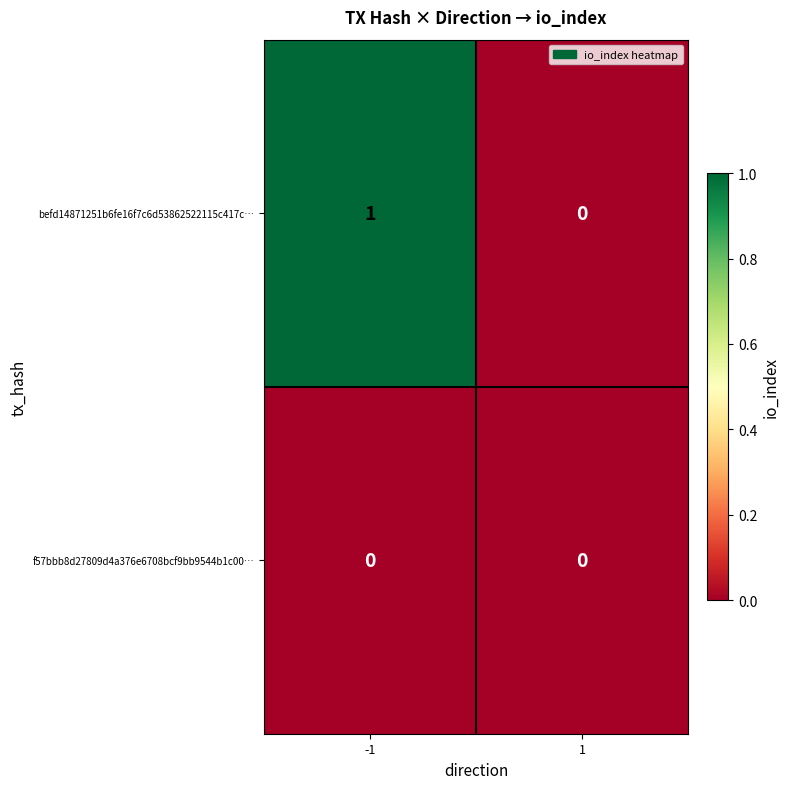

Reading right to left, what are all the values shown in this chart?

befd14871251b6fe16f7c6d53862522115c417c…: 0	1
f57bbb8d27809d4a376e6708bcf9bb9544b1c00…: 0	0